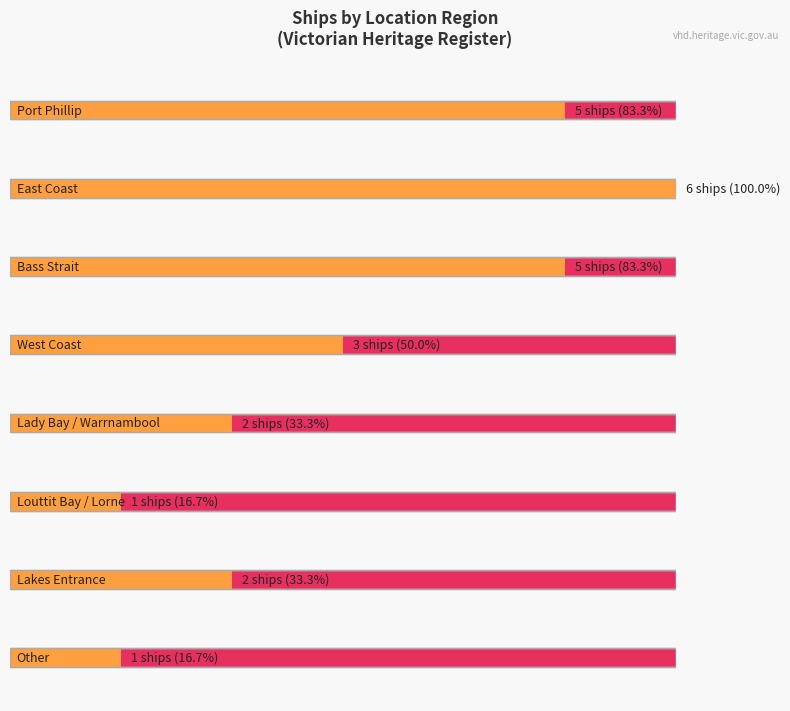

What is the ratio of the value at Lady Bay, Warrnambool to the value at Port Phillip?

0.4